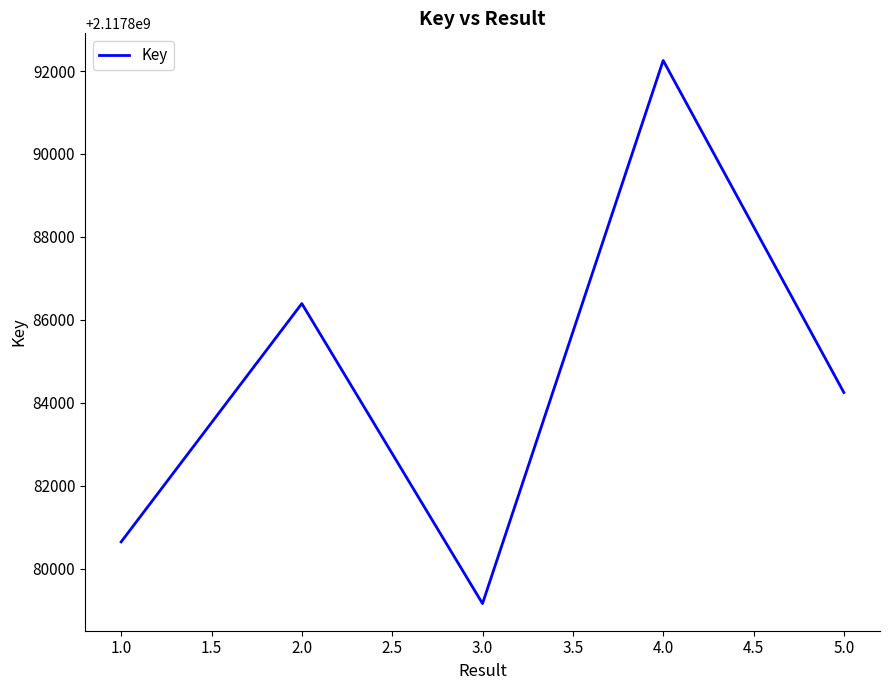

What is the difference between the values at 5.0 and 4.0?

8007